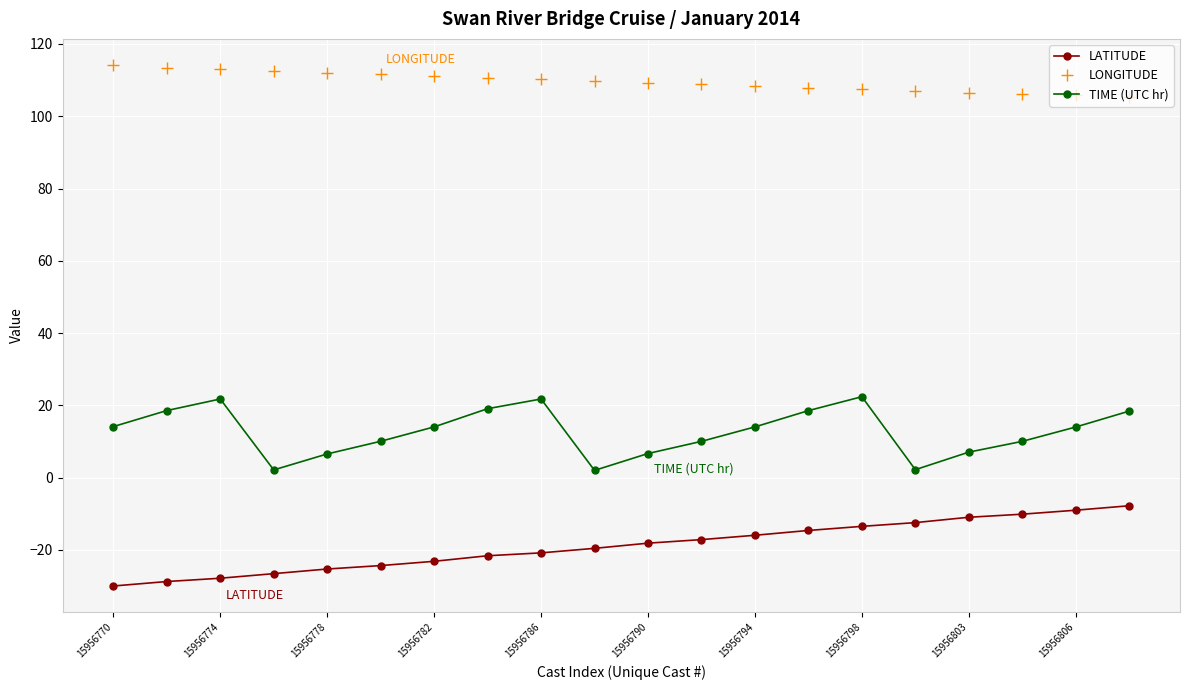

Count the number of data series in this chart.

3